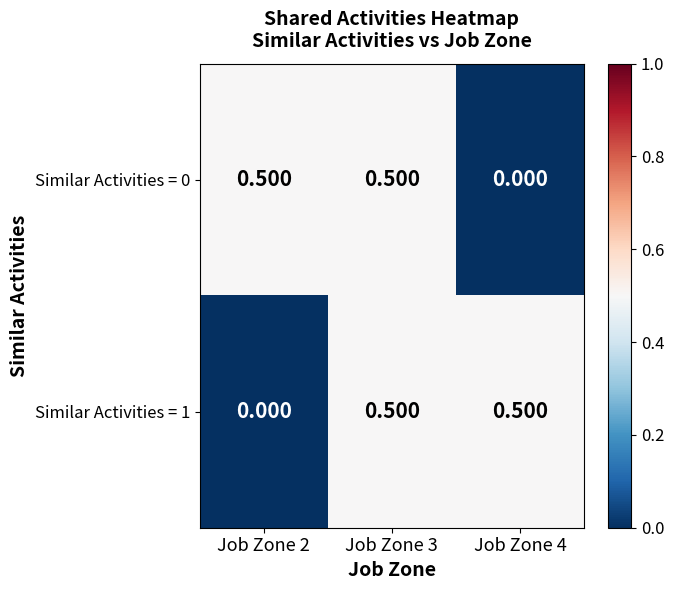

Is the value of Similar Activities = 1 at Job Zone 2 greater than the value of Similar Activities = 0 at Job Zone 2?

No